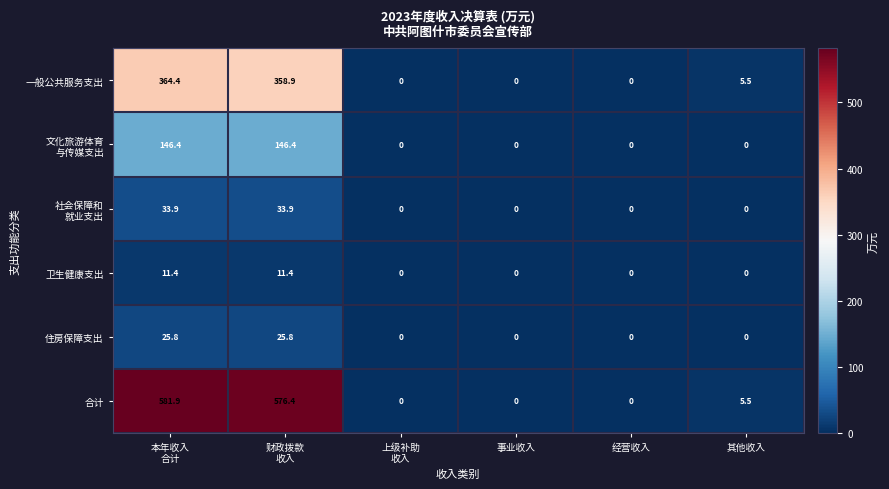

What is the sum of all 合计 values?

1163.8